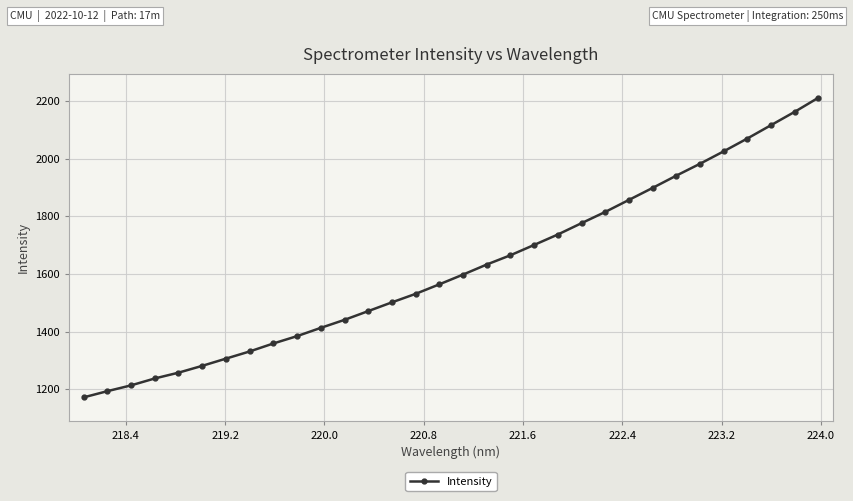

What is the average value?

1619.7